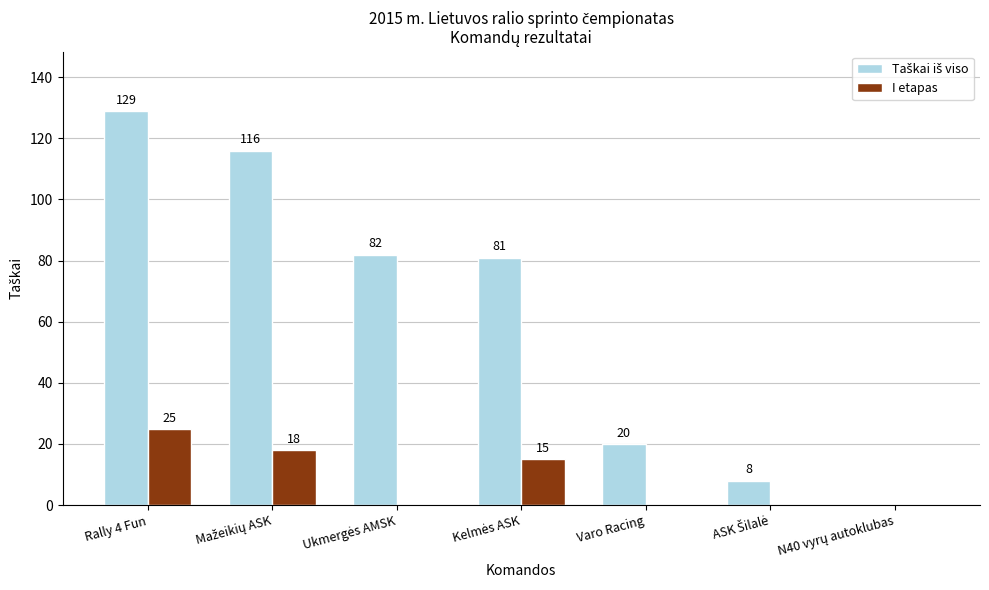

What is the maximum value for I etapas?

25